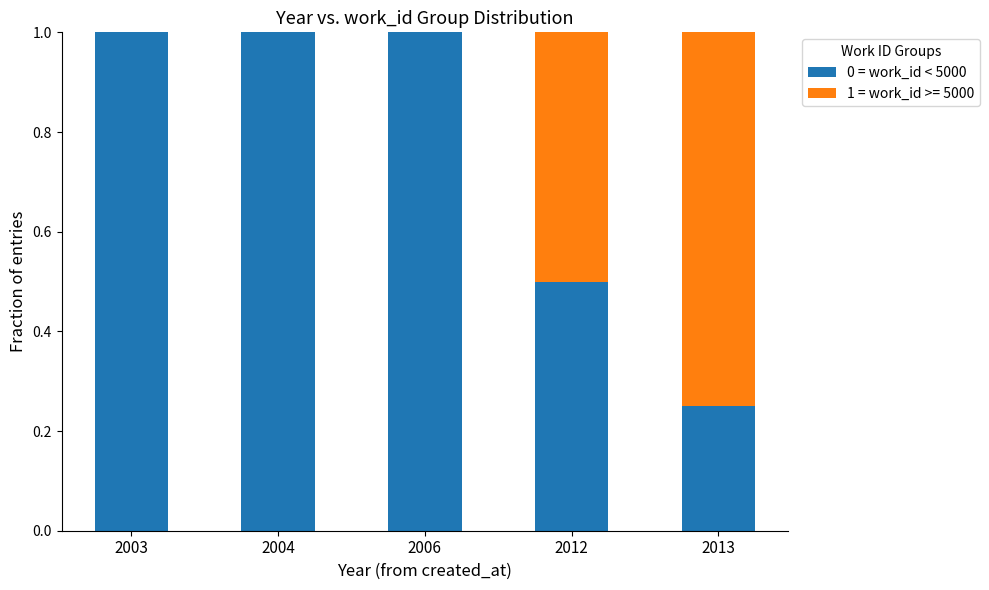

What is the highest value of the 0 = work_id < 5000 series?

1.0